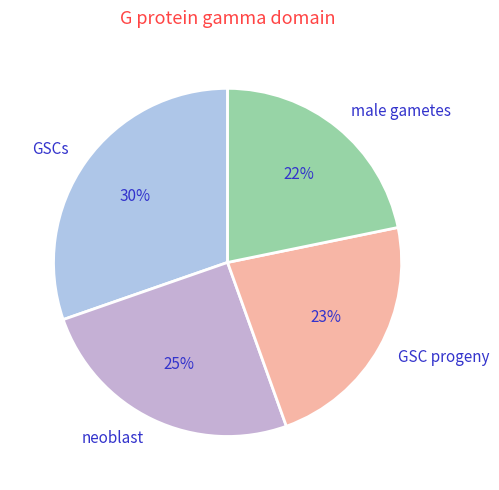

To the nearest percent, what percentage of the pie is GSCs?

30%